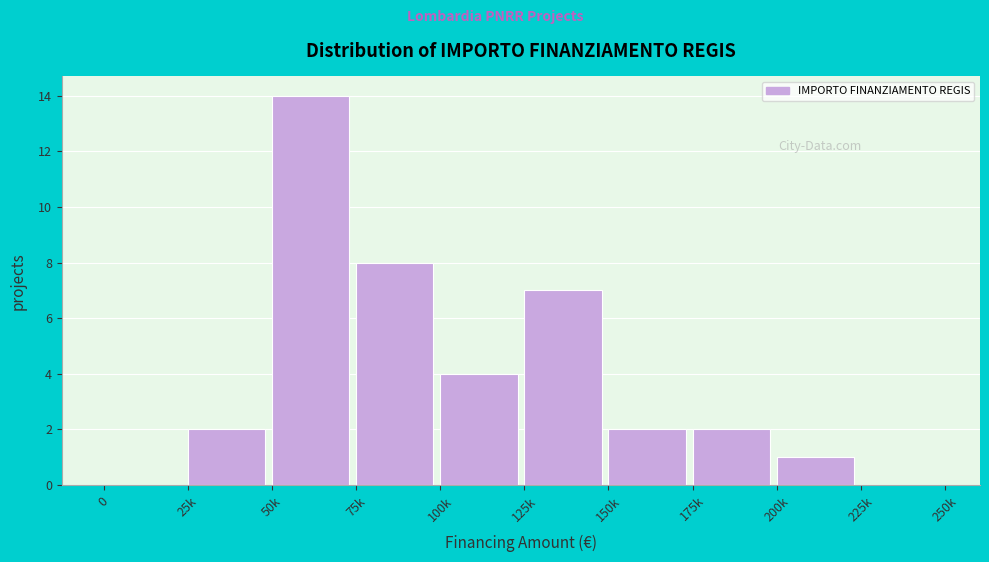

Reading left to right, what are all the values shown in this chart?

0=0	25k=2	50k=14	75k=8	100k=4	125k=7	150k=2	175k=2	200k=1	225k=0